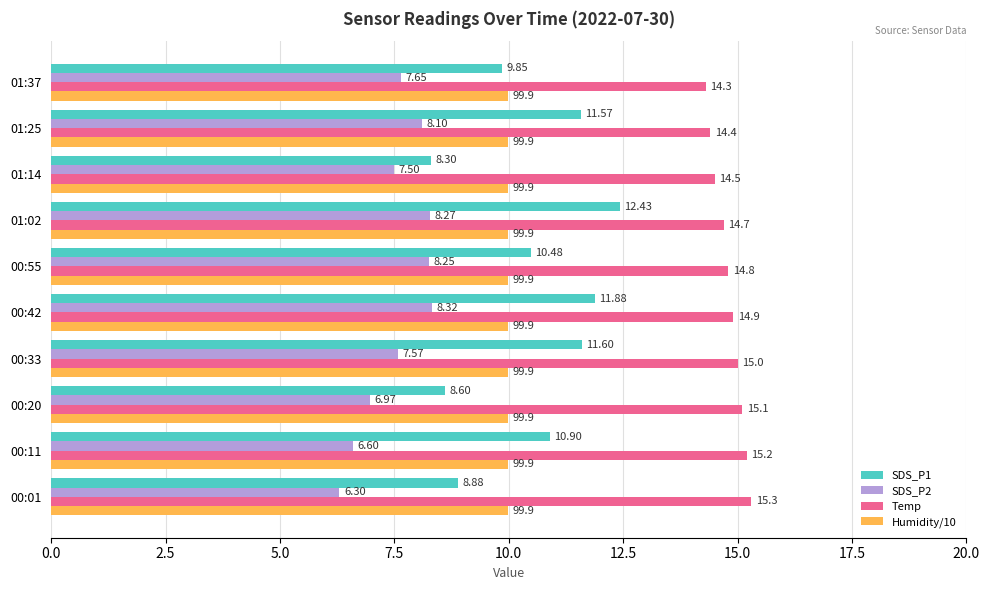

Which series has the largest total across all categories?

Temp